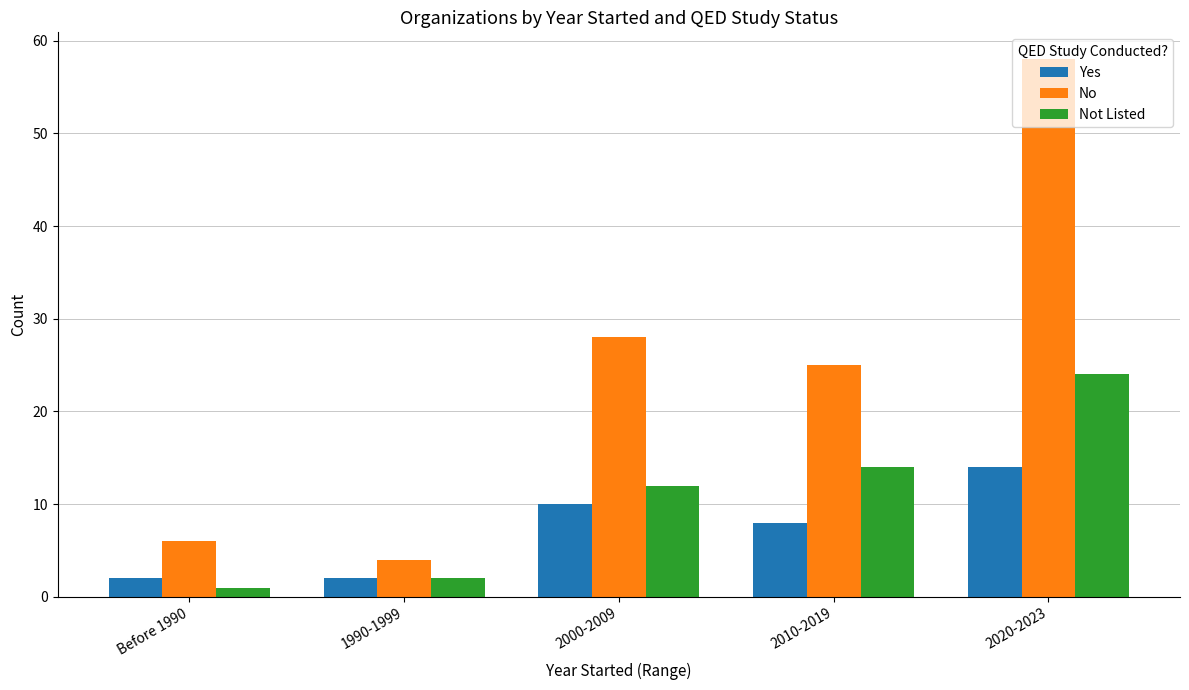

True or false: Yes has a value of 2 at Before 1990.

True